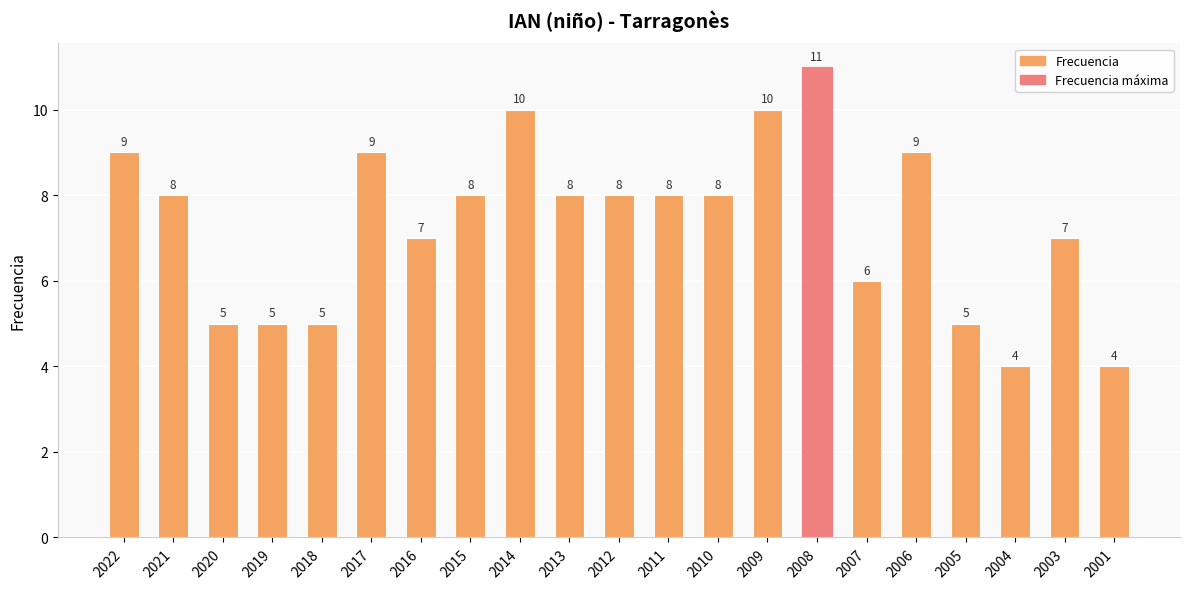

Reading left to right, transcribe all the data shown in this chart.

9	8	5	5	5	9	7	8	10	8	8	8	8	10	11	6	9	5	4	7	4